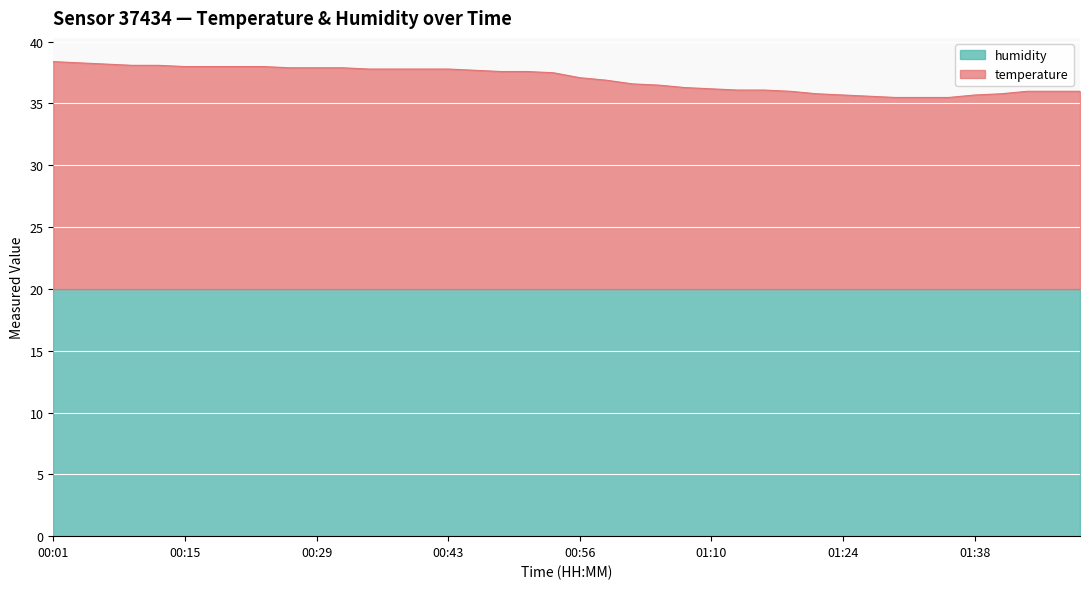

Is it true that humidity equals 20.0 at 00:43?

True